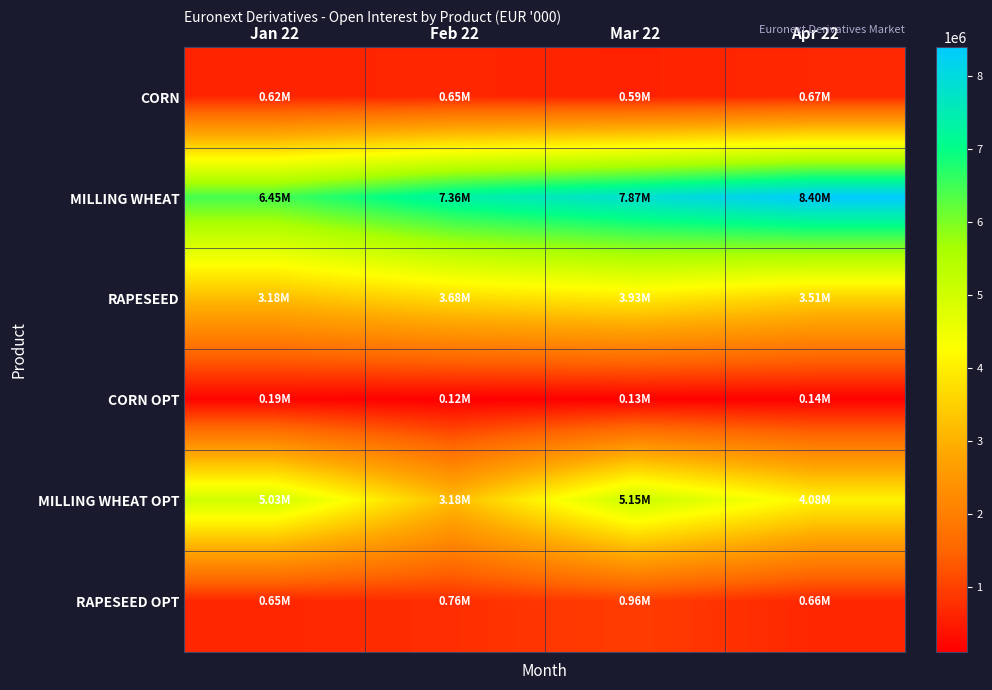

Reading left to right, extract all data points from this chart.

CORN: Jan 22=618511.4	Feb 22=648926.2	Mar 22=592968.2	Apr 22=669971.5
MILLING WHEAT: Jan 22=6449484.0	Feb 22=7360815.8	Mar 22=7865955.8	Apr 22=8402531.5
RAPESEED: Jan 22=3178302.5	Feb 22=3680544.8	Mar 22=3928391.6	Apr 22=3508876.7
CORN OPT: Jan 22=187348.9	Feb 22=118249.8	Mar 22=134546.4	Apr 22=144158.7
MILLING WHEAT OPT: Jan 22=5030838.3	Feb 22=3179861.4	Mar 22=5152275.7	Apr 22=4077560.5
RAPESEED OPT: Jan 22=648298.8	Feb 22=759148.0	Mar 22=959529.0	Apr 22=655054.8